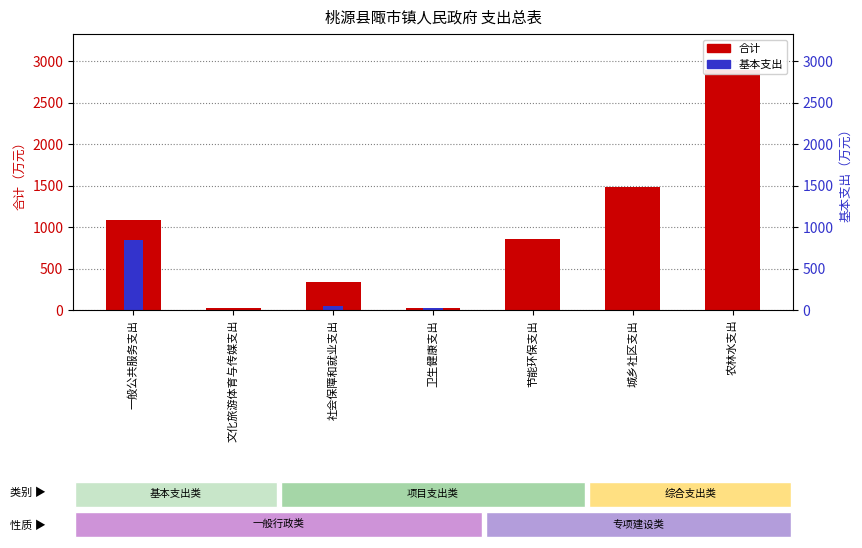

At which label does 基本支出 reach its peak?

一般公共服务支出